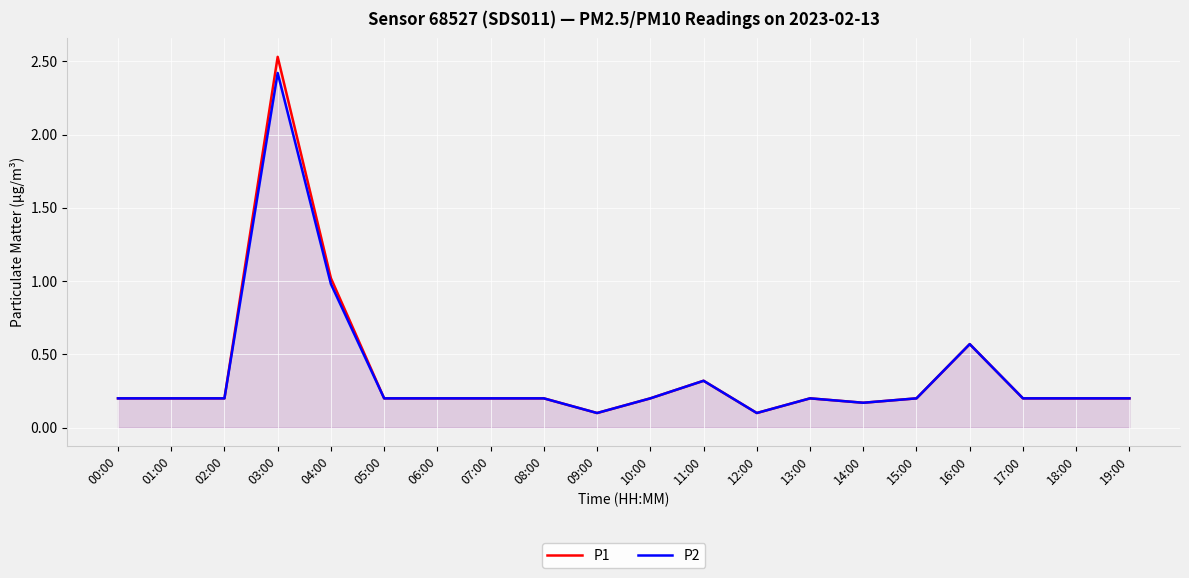

At which category does the chart reach its minimum across all series?

09:00